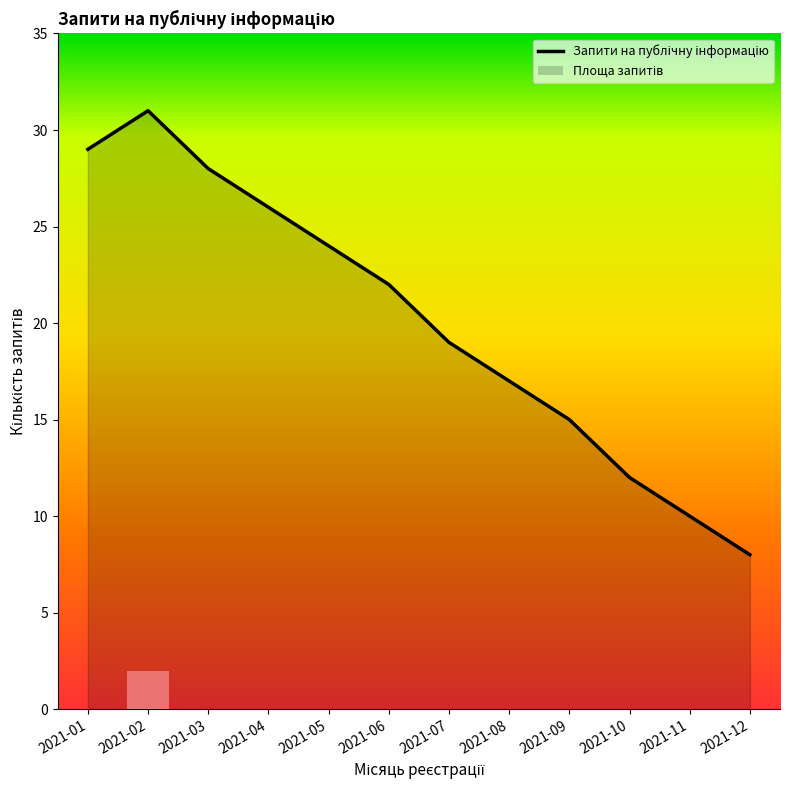

List the labels in order of value, largest first.

2021-02, 2021-01, 2021-03, 2021-04, 2021-05, 2021-06, 2021-07, 2021-08, 2021-09, 2021-10, 2021-11, 2021-12